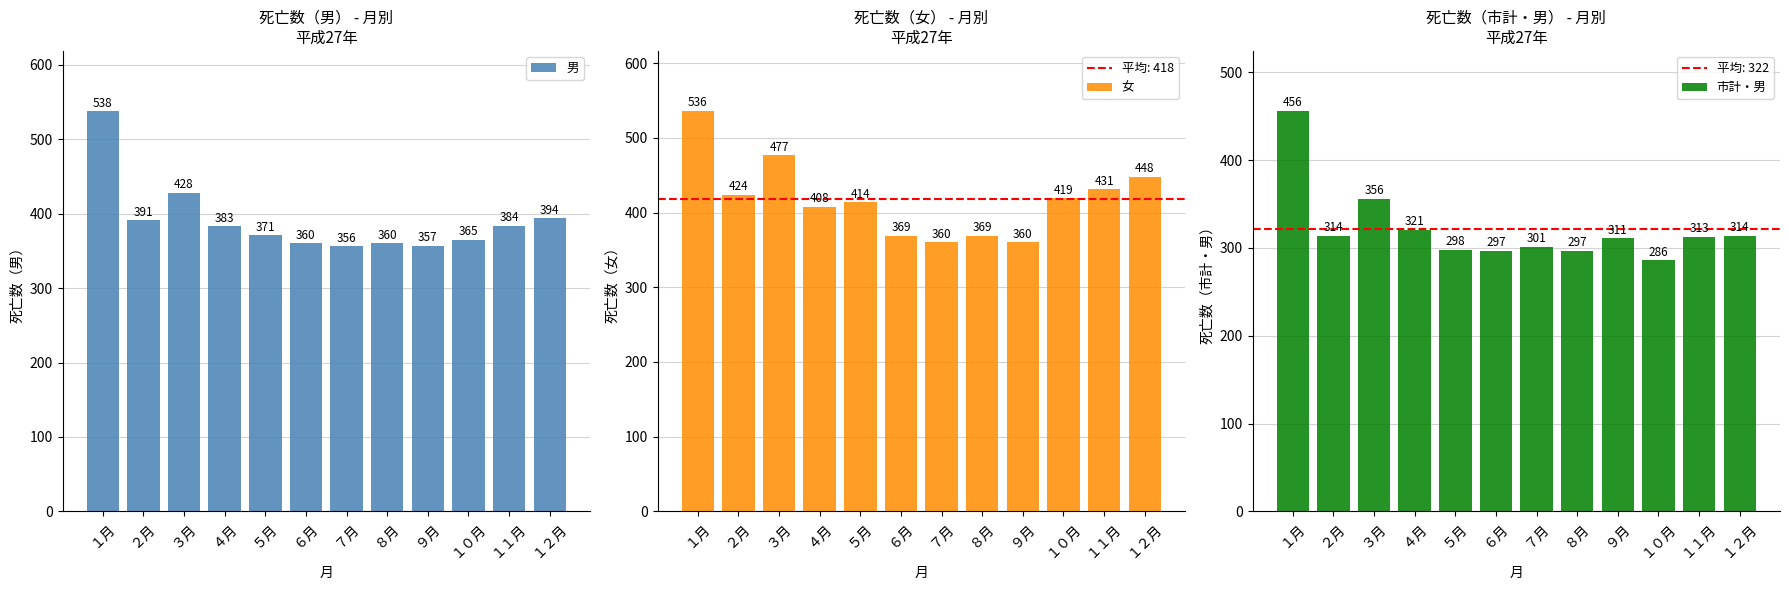

What are all the series names shown in the legend?

男, 女, 市計・男